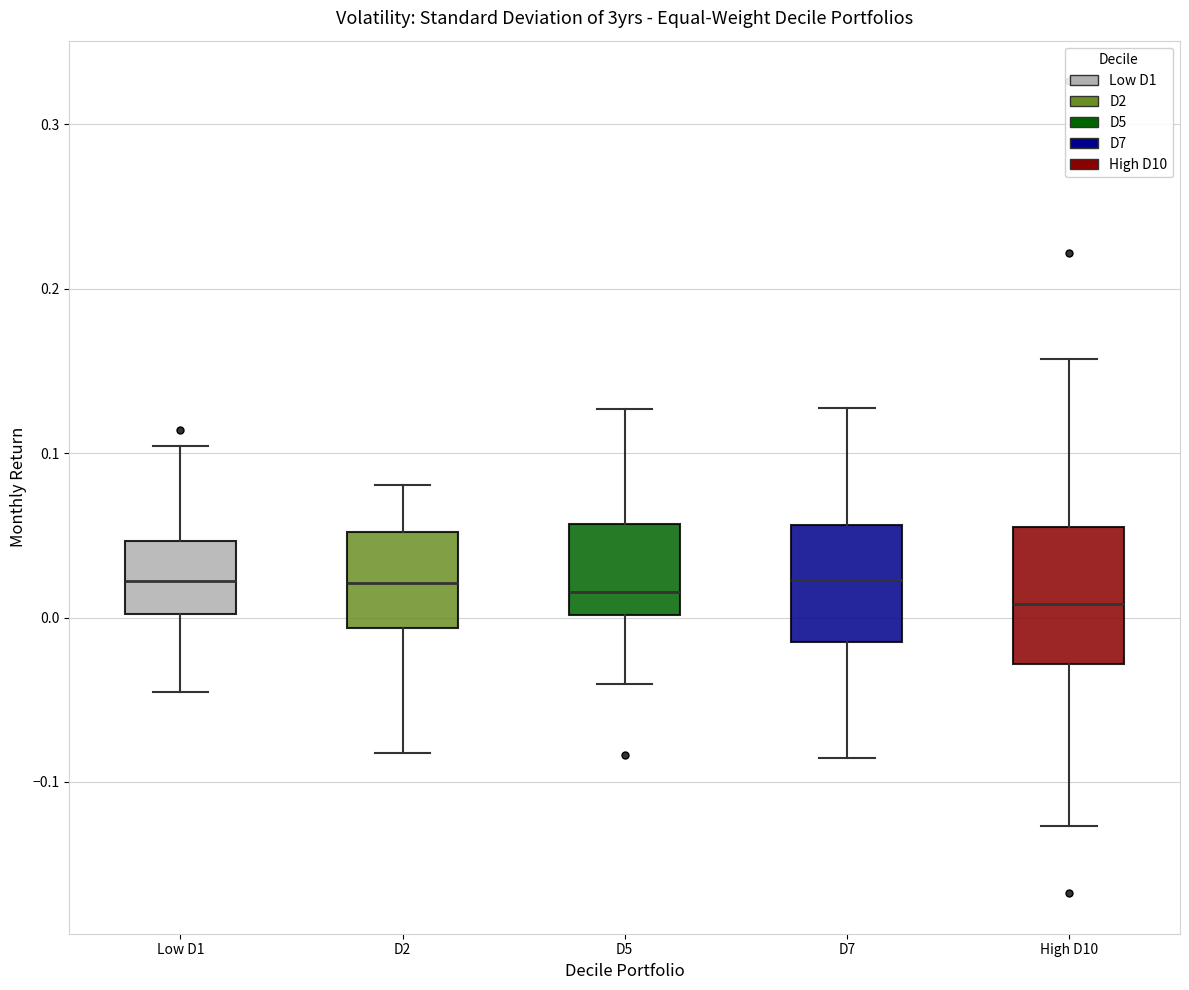

Which box is the tallest, from its lower edge to its upper edge?

High D10